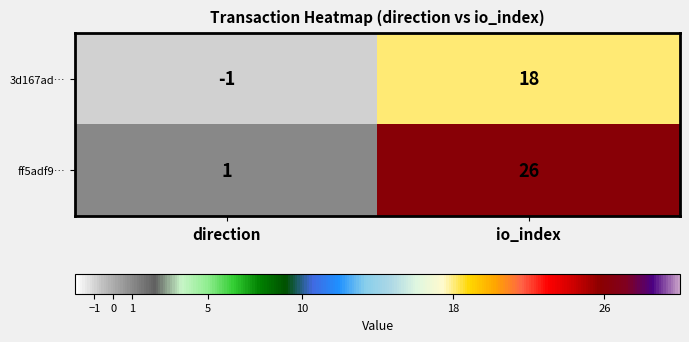

List the series in order of their peak value, lowest first.

3d167ad…, ff5adf9…